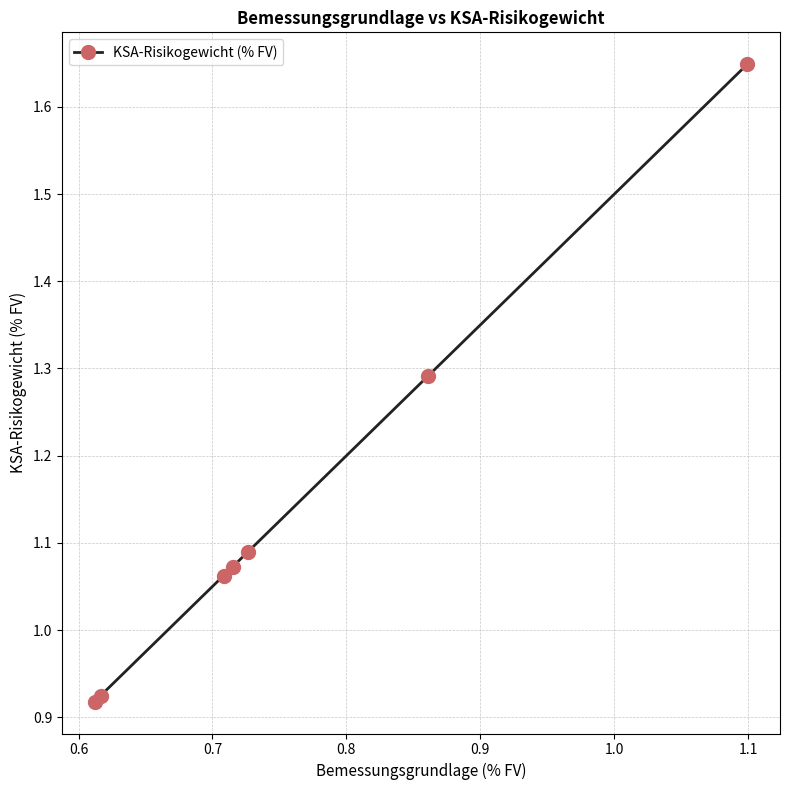

What is the difference between the maximum and minimum values?

0.7